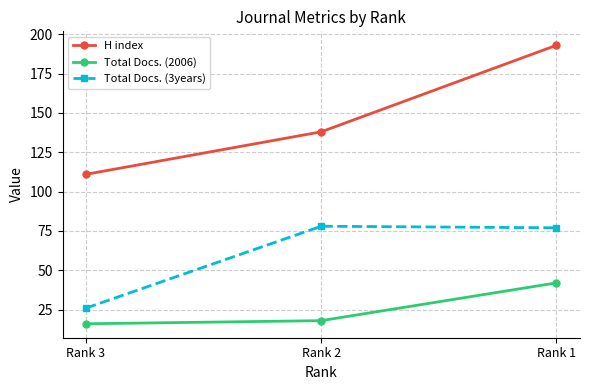

The H index series shows 138 at Rank 2. True or false?

True